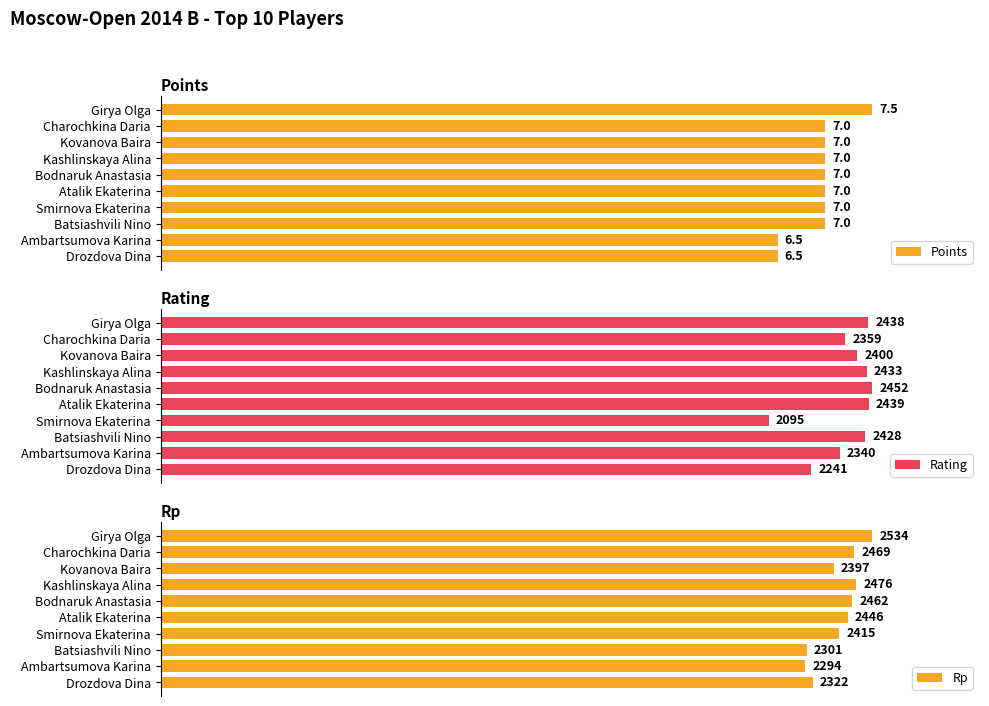

Which series has the largest total across all categories?

Rp